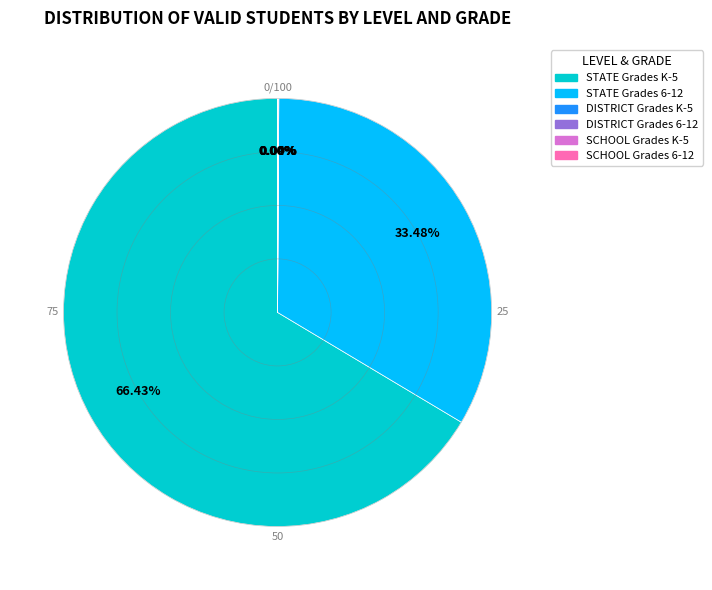

To the nearest percent, what is the average slice percentage?

17%